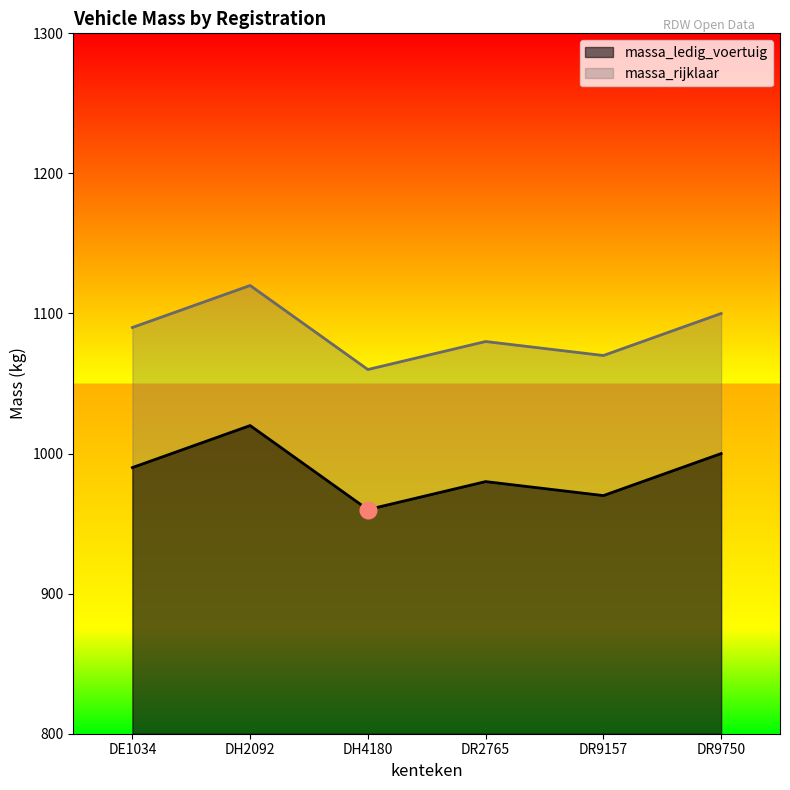

List the series in order of their overall mean, lowest first.

massa_ledig_voertuig, massa_rijklaar